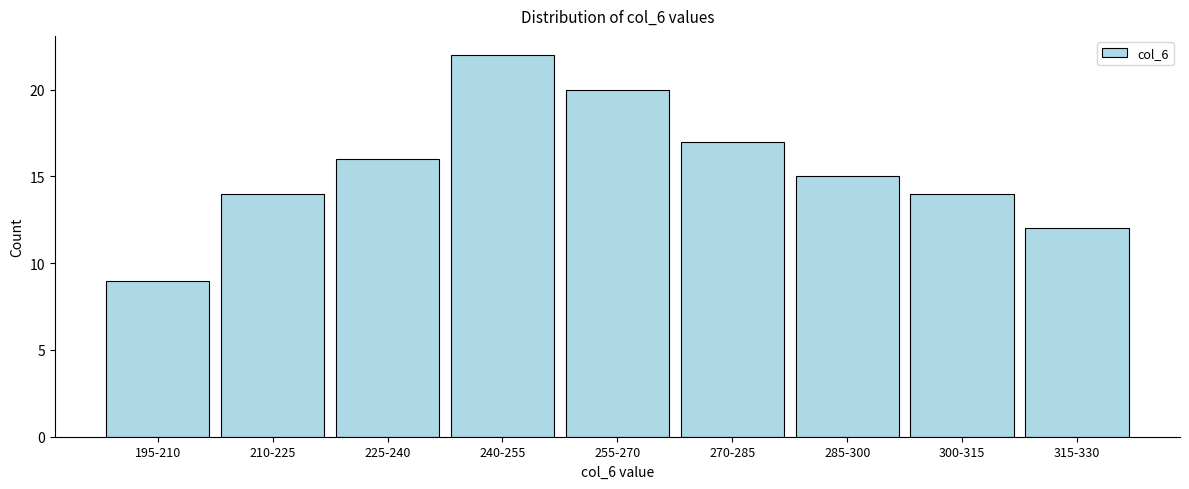

Reading right to left, transcribe all the data shown in this chart.

12	14	15	17	20	22	16	14	9